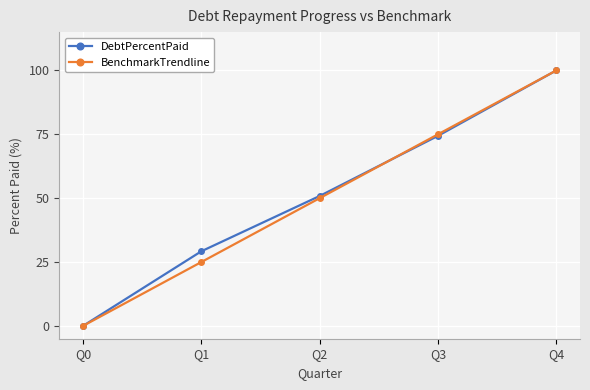

What is the total value across all series at Q3?

149.4